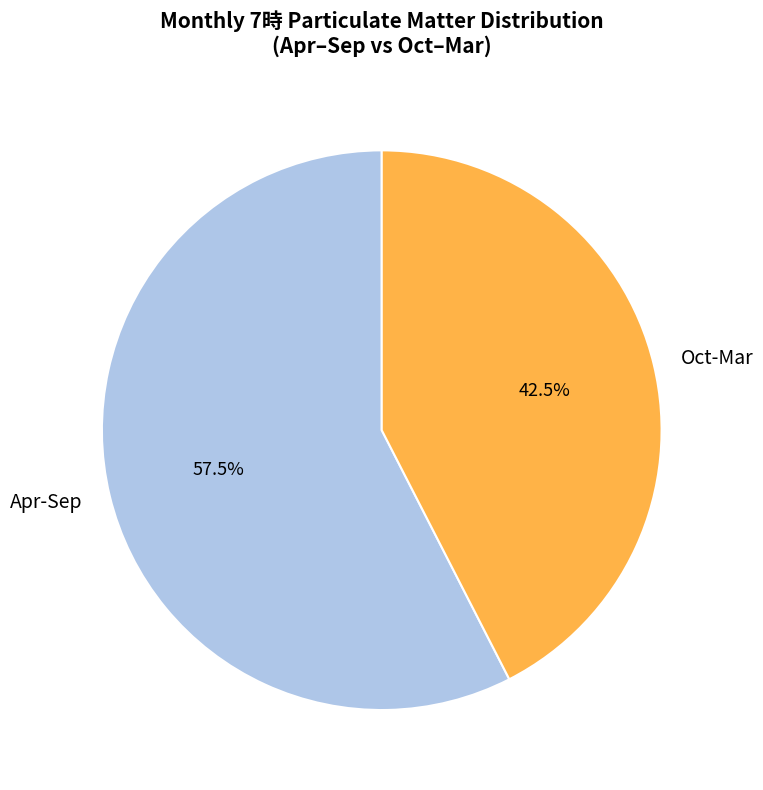

To the nearest percent, what is the average slice percentage?

50%